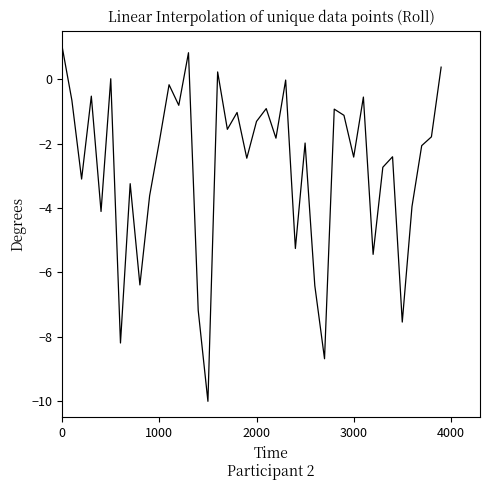

What is the smallest value displayed?

-10.0